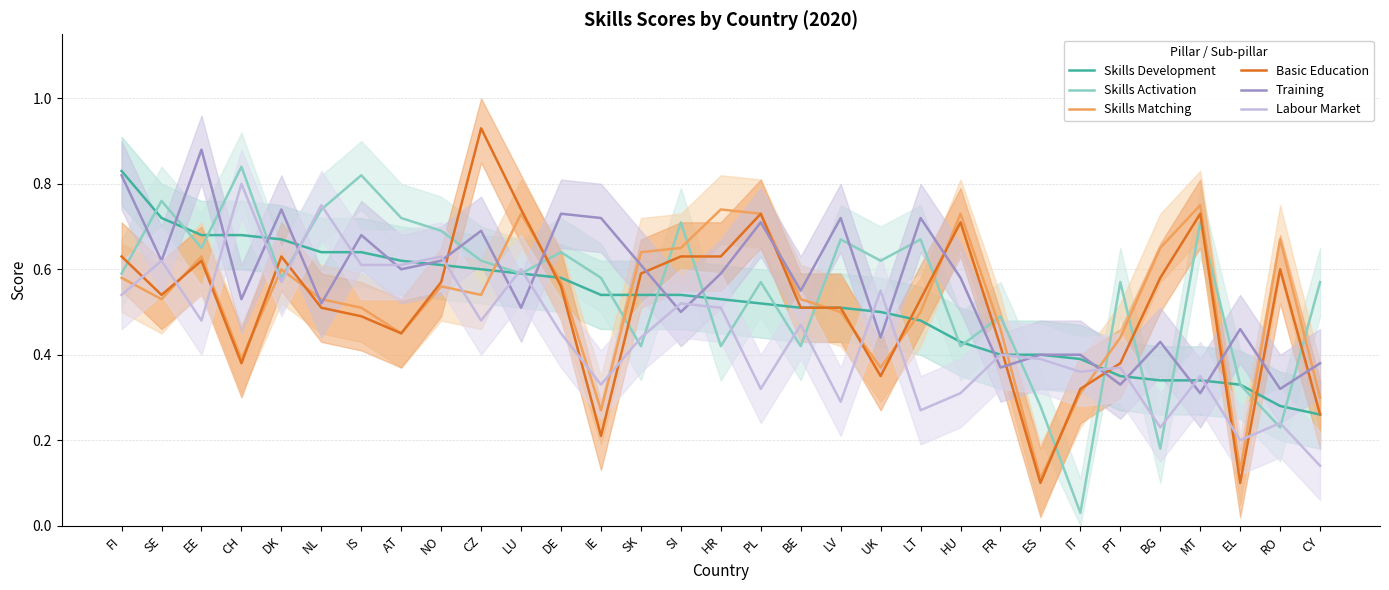

At how many categories does at least one series exceed 0?

31